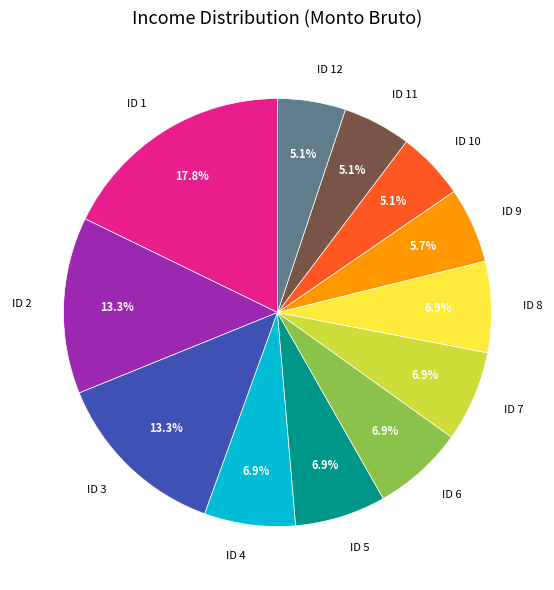

To the nearest percent, what is the difference between the ID 11 and ID 5 slice percentages?

2%